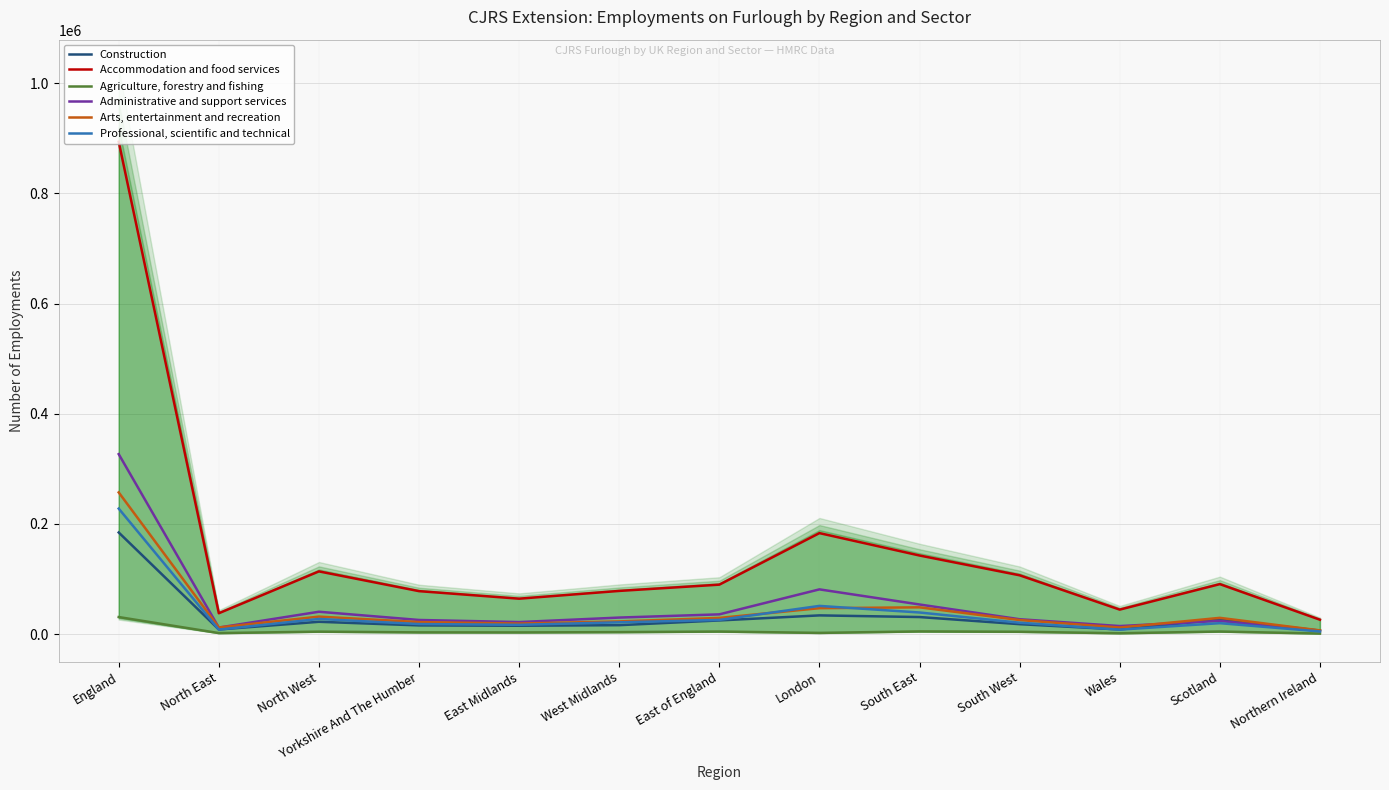

How many interior local peaks does the Agriculture, forestry and fishing series have?

4